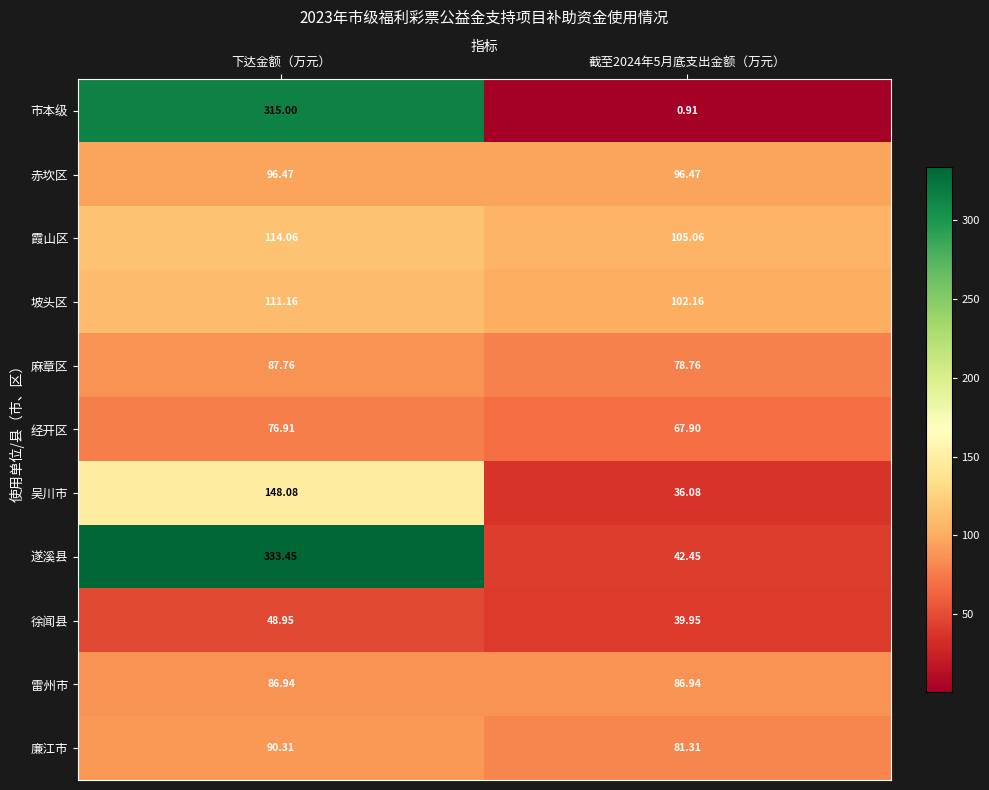

Which series changed the most between 下达金额（万元） and 截至2024年5月底支出金额（万元）?

市本级